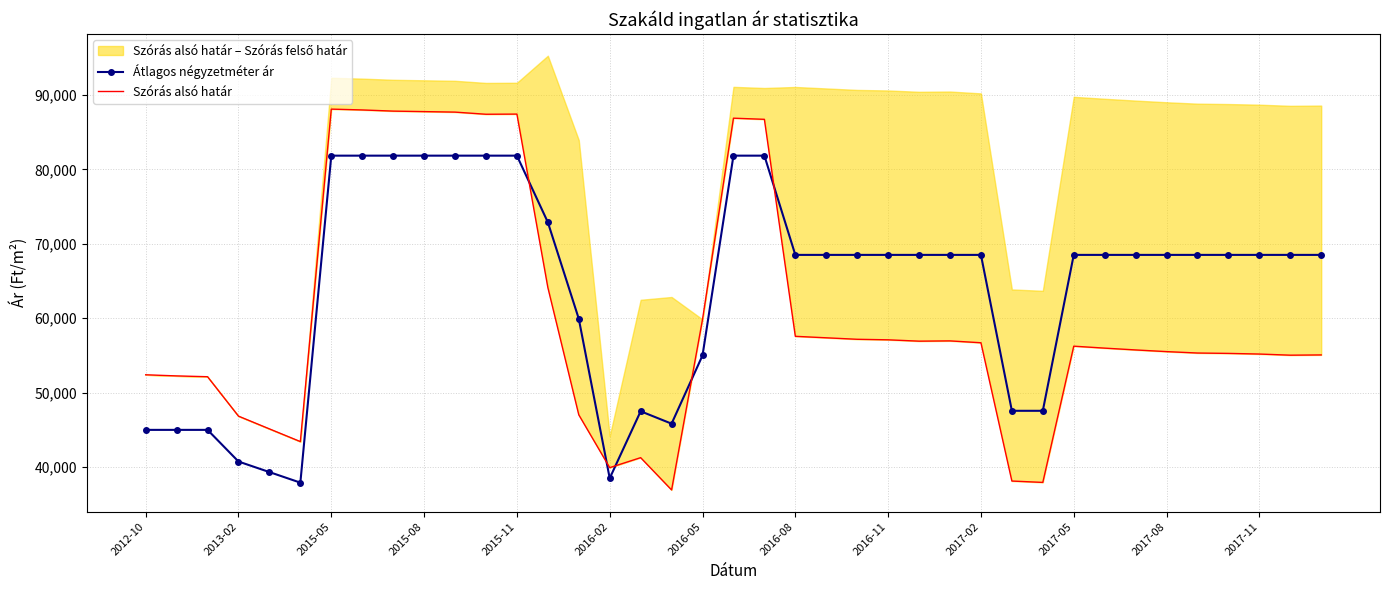

Which series ends up on top after the final intersection of Átlagos négyzetméter ár and Szórás alsó határ?

Átlagos négyzetméter ár